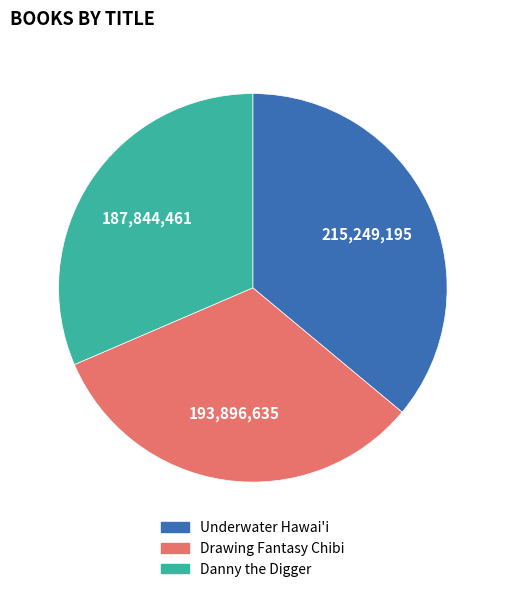

The Drawing Fantasy Chibi slice represents 32% of the pie. True or false?

True